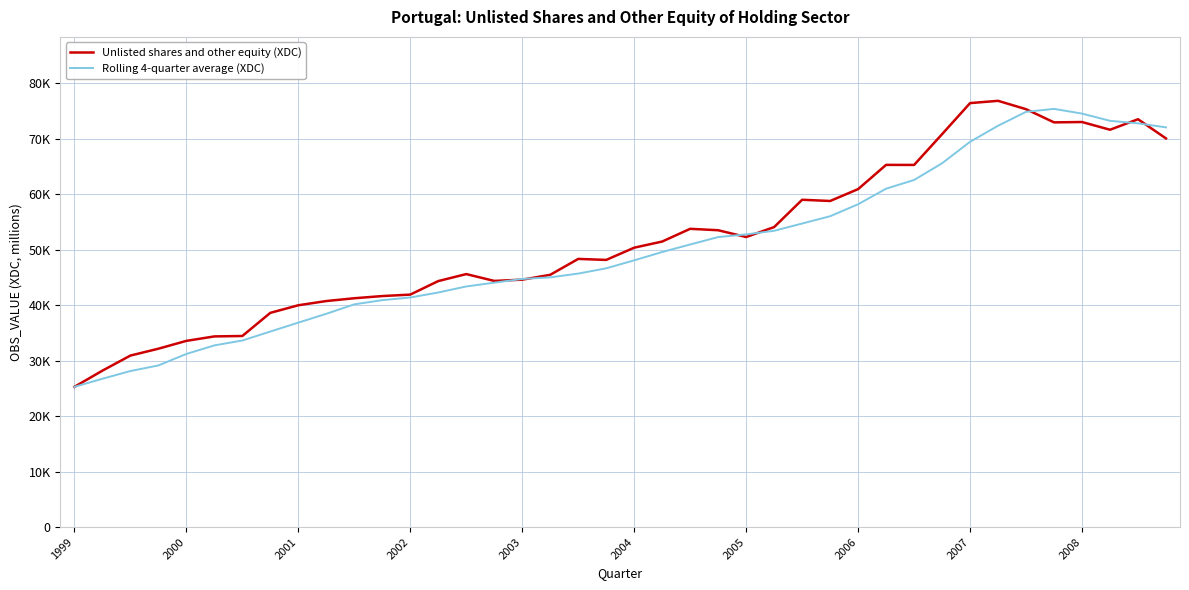

Which category has the highest value in the Unlisted shares and other equity (XDC) series?

33